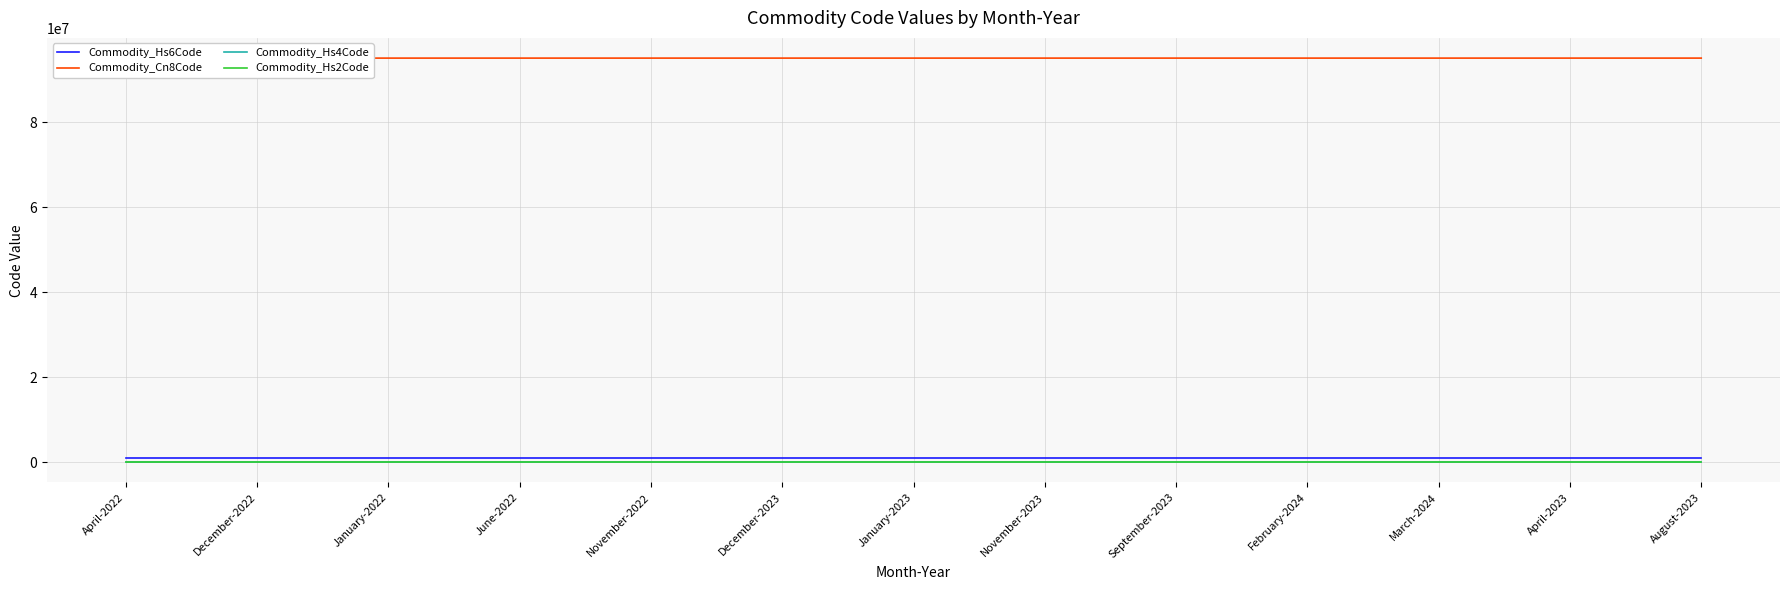

At which label is Commodity_Hs6Code closest to 950620?

April-2023